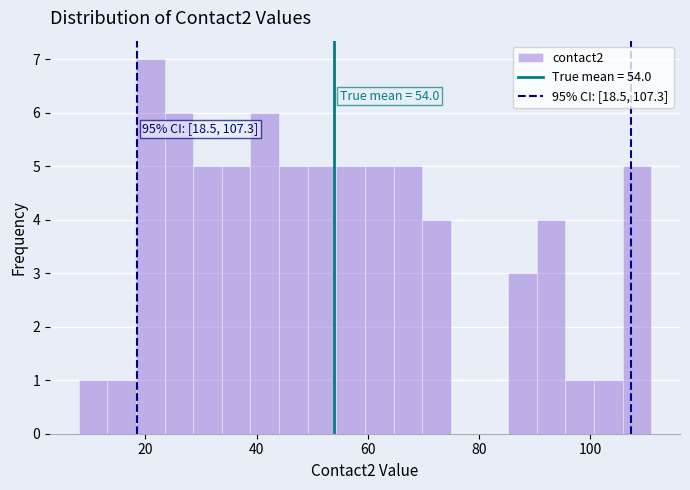

Around what value on the x-axis is the tallest bar? Give the approximate position of its centre, as read against the axis.

20